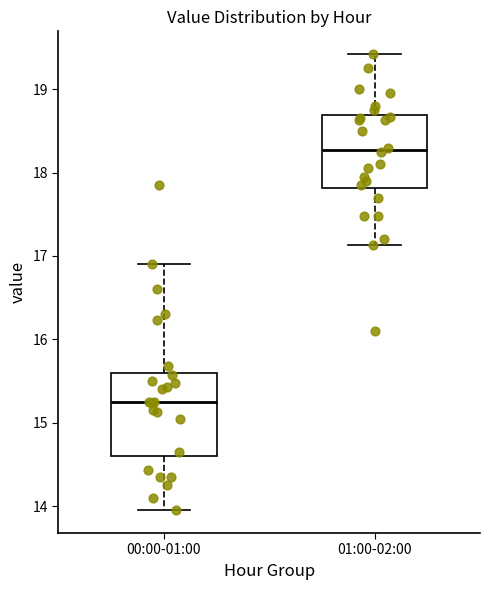

Which box's median line is the lowest?

00:00-01:00